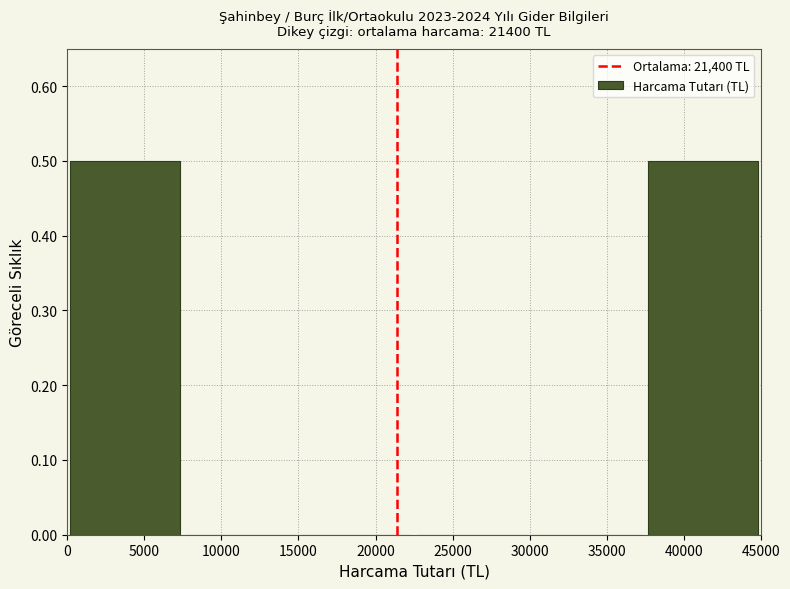

Reading left to right, transcribe this chart: for each bar, give the range it covers on the x-axis and its height. The values are not printed on the chart, so give them approximately, as read against the axis.

0 to 7500: 0.5
7500 to 15000: 0
15000 to 22500: 0
22500 to 30000: 0
30000 to 37500: 0
37500 to 45000: 0.5